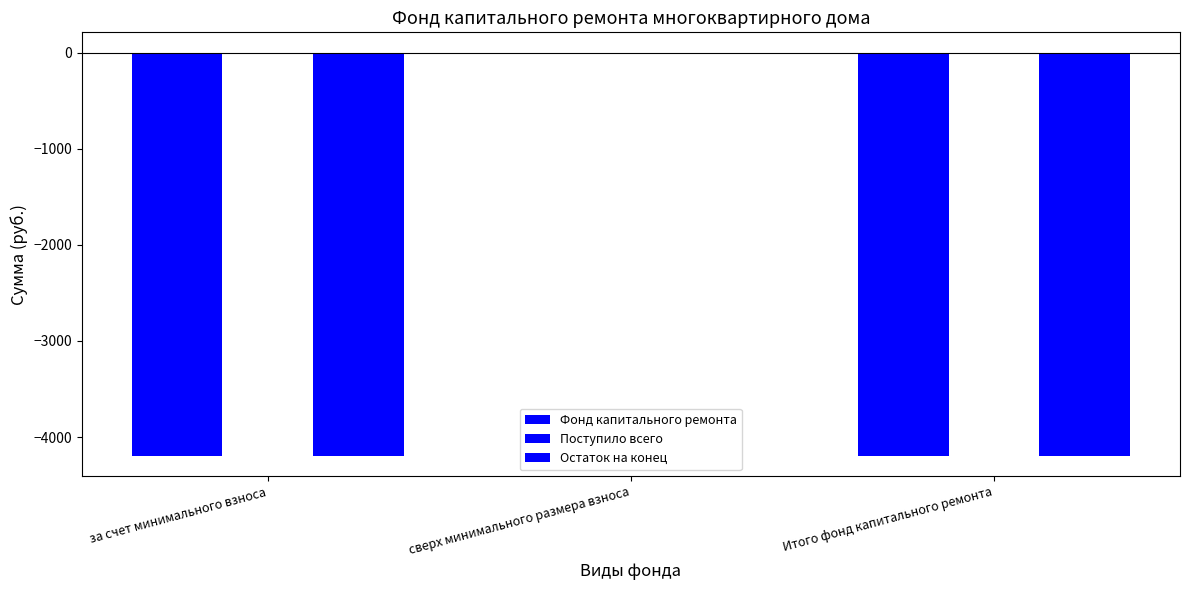

How many series are shown in this chart?

3